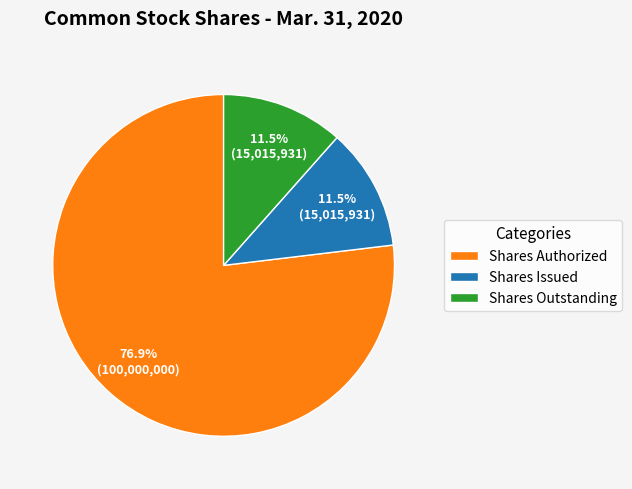

Which category has the biggest portion of the pie?

Shares Authorized